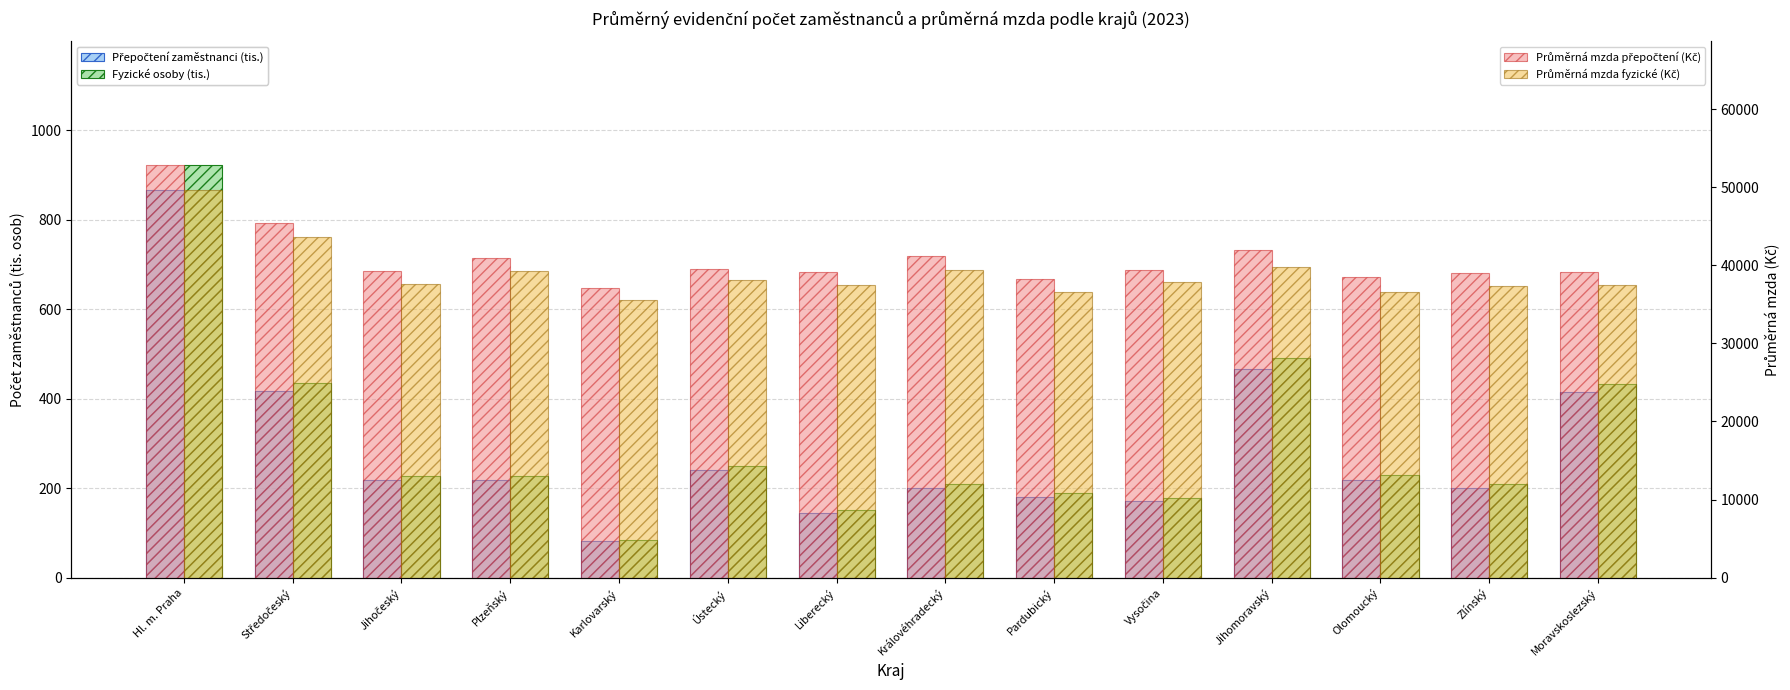

Which series has the largest range (max minus min)?

Průměrná mzda přepočtení (Kč)